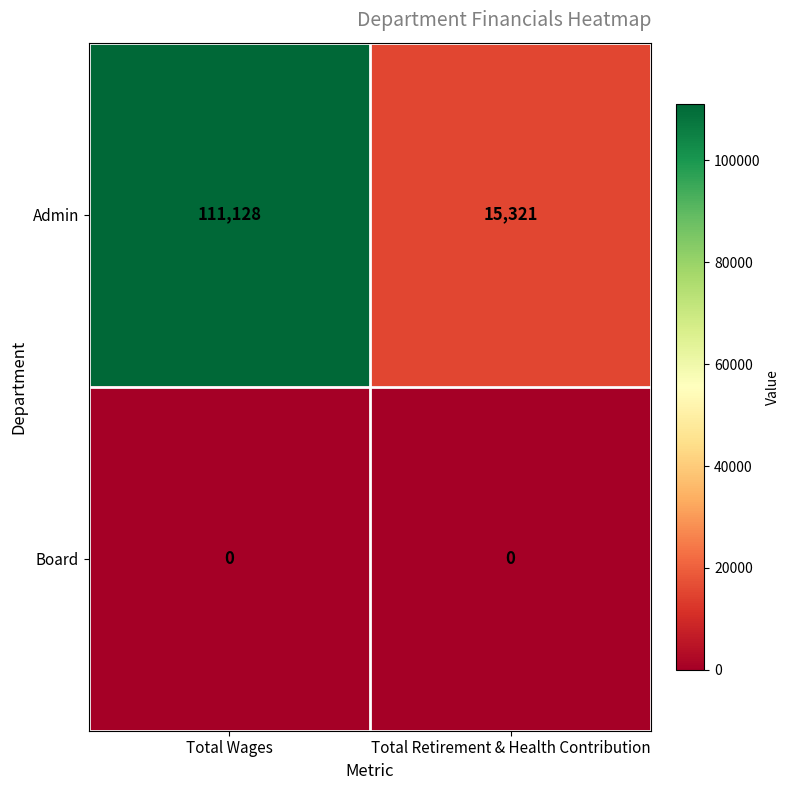

Rank the series by their average value, from lowest to highest.

Board, Admin